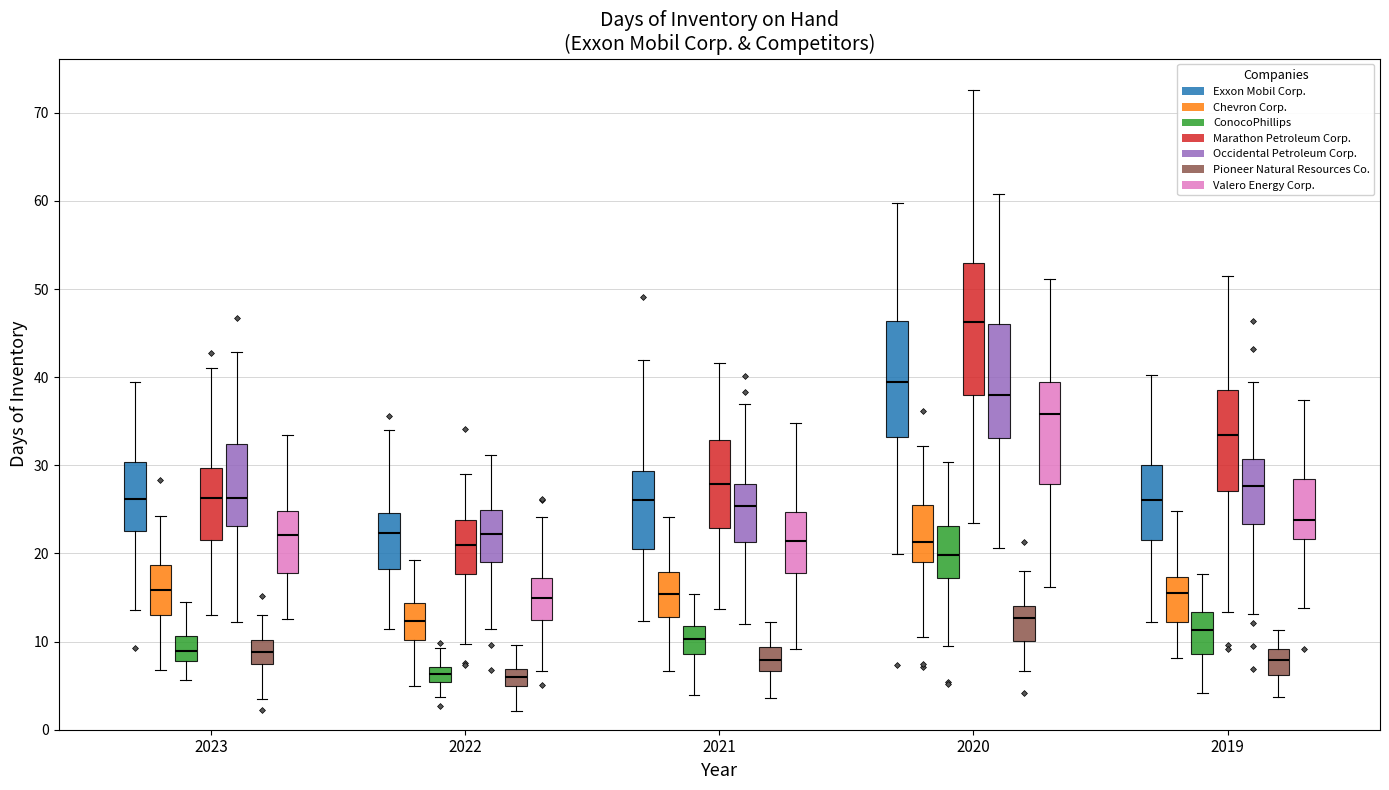

Reading left to right, transcribe this box plot: for each box, give where its median line is, the range the box spans, and where its two whiskers end, as read against the y-axis. The values are not printed on the chart, so give them approximately, as read against the axis.

2023 (Exxon Mobil Corp.): median 26, box 23 to 30, whiskers 14 to 40
2023 (Chevron Corp.): median 16, box 13 to 19, whiskers 7 to 24
2023 (ConocoPhillips): median 9, box 8 to 11, whiskers 6 to 15
2023 (Marathon Petroleum Corp.): median 26, box 21 to 30, whiskers 13 to 41
2023 (Occidental Petroleum Corp.): median 26, box 23 to 32, whiskers 12 to 43
2023 (Pioneer Natural Resources Co.): median 9, box 8 to 10, whiskers 4 to 13
2023 (Valero Energy Corp.): median 22, box 18 to 25, whiskers 13 to 33
2022 (Exxon Mobil Corp.): median 22, box 18 to 25, whiskers 11 to 34
2022 (Chevron Corp.): median 12, box 10 to 14, whiskers 5 to 19
2022 (ConocoPhillips): median 6, box 5 to 7, whiskers 4 to 9
2022 (Marathon Petroleum Corp.): median 21, box 18 to 24, whiskers 10 to 29
2022 (Occidental Petroleum Corp.): median 22, box 19 to 25, whiskers 11 to 31
2022 (Pioneer Natural Resources Co.): median 6, box 5 to 7, whiskers 2 to 10
2022 (Valero Energy Corp.): median 15, box 12 to 17, whiskers 7 to 24
2021 (Exxon Mobil Corp.): median 26, box 21 to 29, whiskers 12 to 42
2021 (Chevron Corp.): median 15, box 13 to 18, whiskers 7 to 24
2021 (ConocoPhillips): median 10, box 9 to 12, whiskers 4 to 15
2021 (Marathon Petroleum Corp.): median 28, box 23 to 33, whiskers 14 to 42
2021 (Occidental Petroleum Corp.): median 25, box 21 to 28, whiskers 12 to 37
2021 (Pioneer Natural Resources Co.): median 8, box 7 to 9, whiskers 4 to 12
2021 (Valero Energy Corp.): median 21, box 18 to 25, whiskers 9 to 35
2020 (Exxon Mobil Corp.): median 39, box 33 to 46, whiskers 20 to 60
2020 (Chevron Corp.): median 21, box 19 to 25, whiskers 11 to 32
2020 (ConocoPhillips): median 20, box 17 to 23, whiskers 10 to 30
2020 (Marathon Petroleum Corp.): median 46, box 38 to 53, whiskers 23 to 73
2020 (Occidental Petroleum Corp.): median 38, box 33 to 46, whiskers 21 to 61
2020 (Pioneer Natural Resources Co.): median 13, box 10 to 14, whiskers 7 to 18
2020 (Valero Energy Corp.): median 36, box 28 to 39, whiskers 16 to 51
2019 (Exxon Mobil Corp.): median 26, box 22 to 30, whiskers 12 to 40
2019 (Chevron Corp.): median 16, box 12 to 17, whiskers 8 to 25
2019 (ConocoPhillips): median 11, box 9 to 13, whiskers 4 to 18
2019 (Marathon Petroleum Corp.): median 33, box 27 to 39, whiskers 13 to 51
2019 (Occidental Petroleum Corp.): median 28, box 23 to 31, whiskers 13 to 39
2019 (Pioneer Natural Resources Co.): median 8, box 6 to 9, whiskers 4 to 11
2019 (Valero Energy Corp.): median 24, box 22 to 28, whiskers 14 to 37